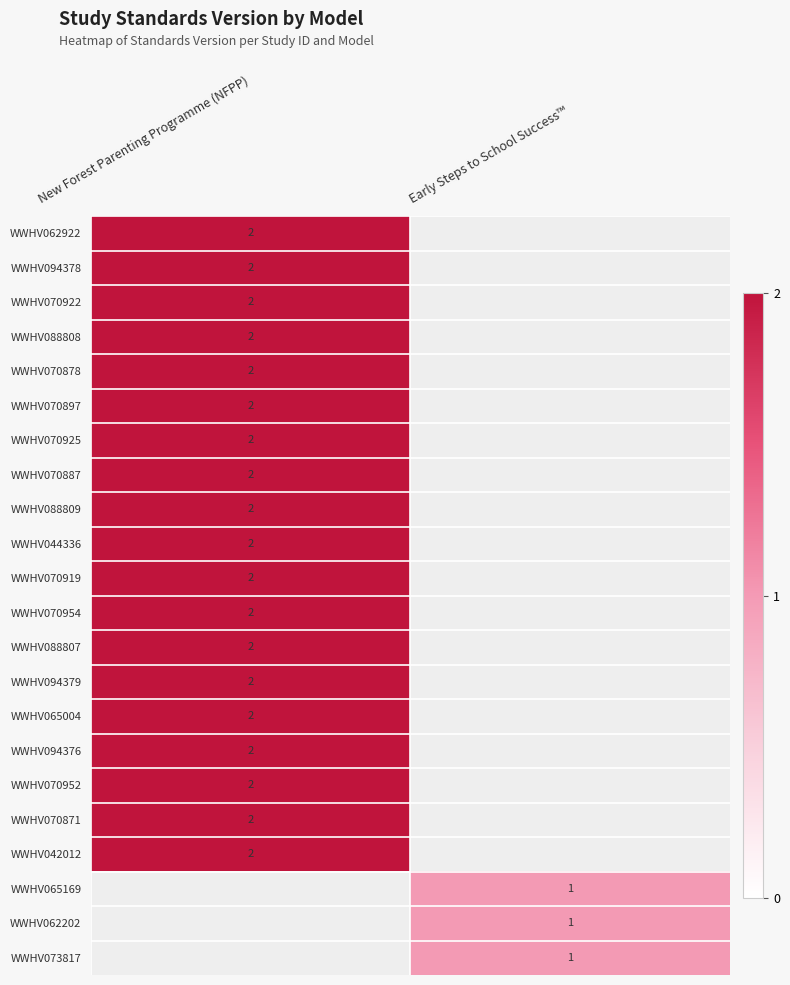

The value of WWHV088809 at New Forest Parenting Programme (NFPP) is 1. True or false?

False